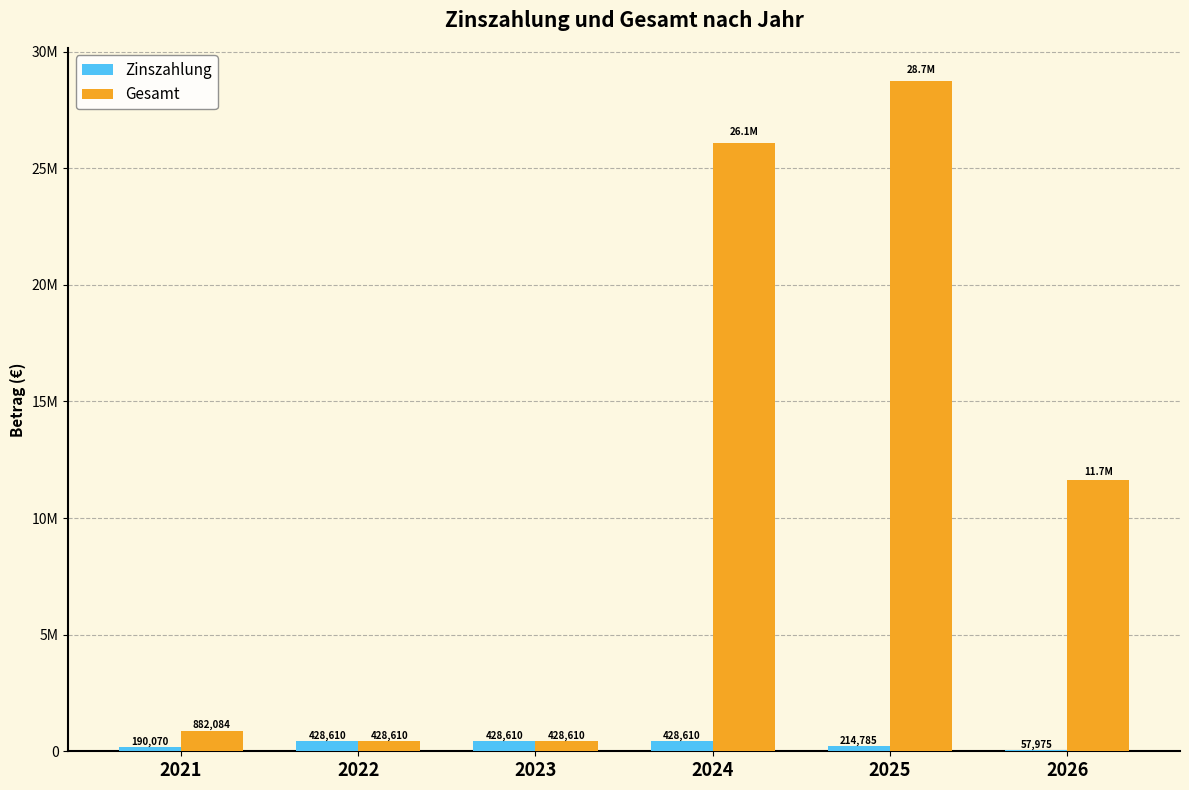

Are the bars grouped side by side (vs. stacked)?

Yes